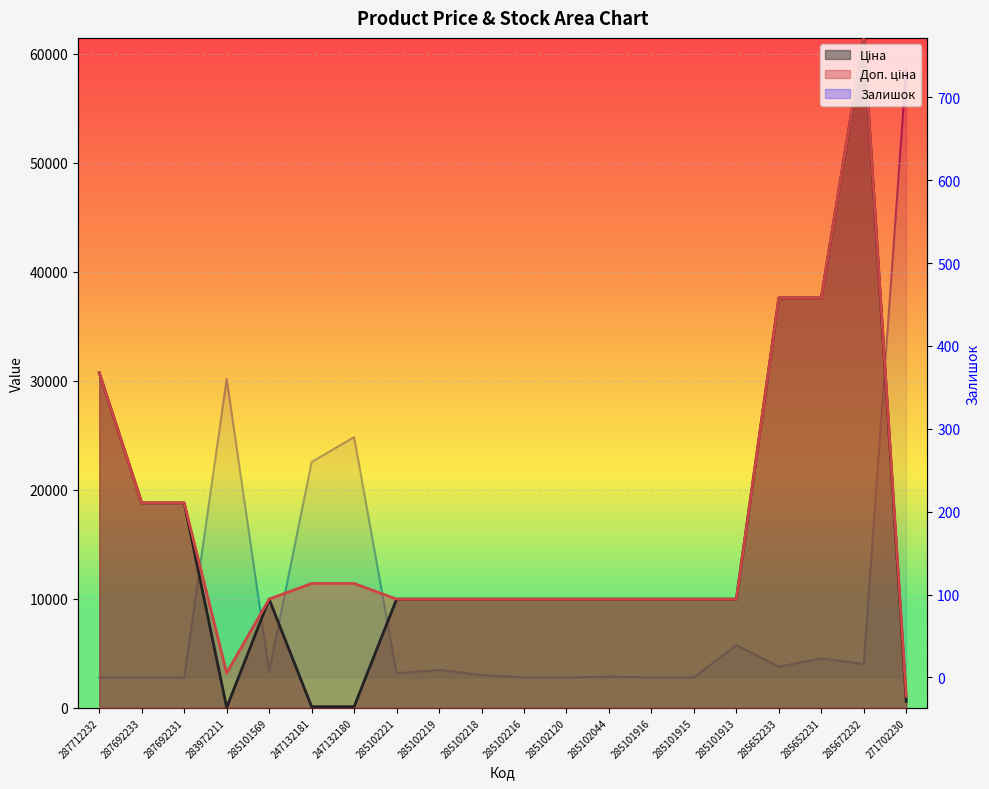

What is the label of the 9th point from the left?

285102219